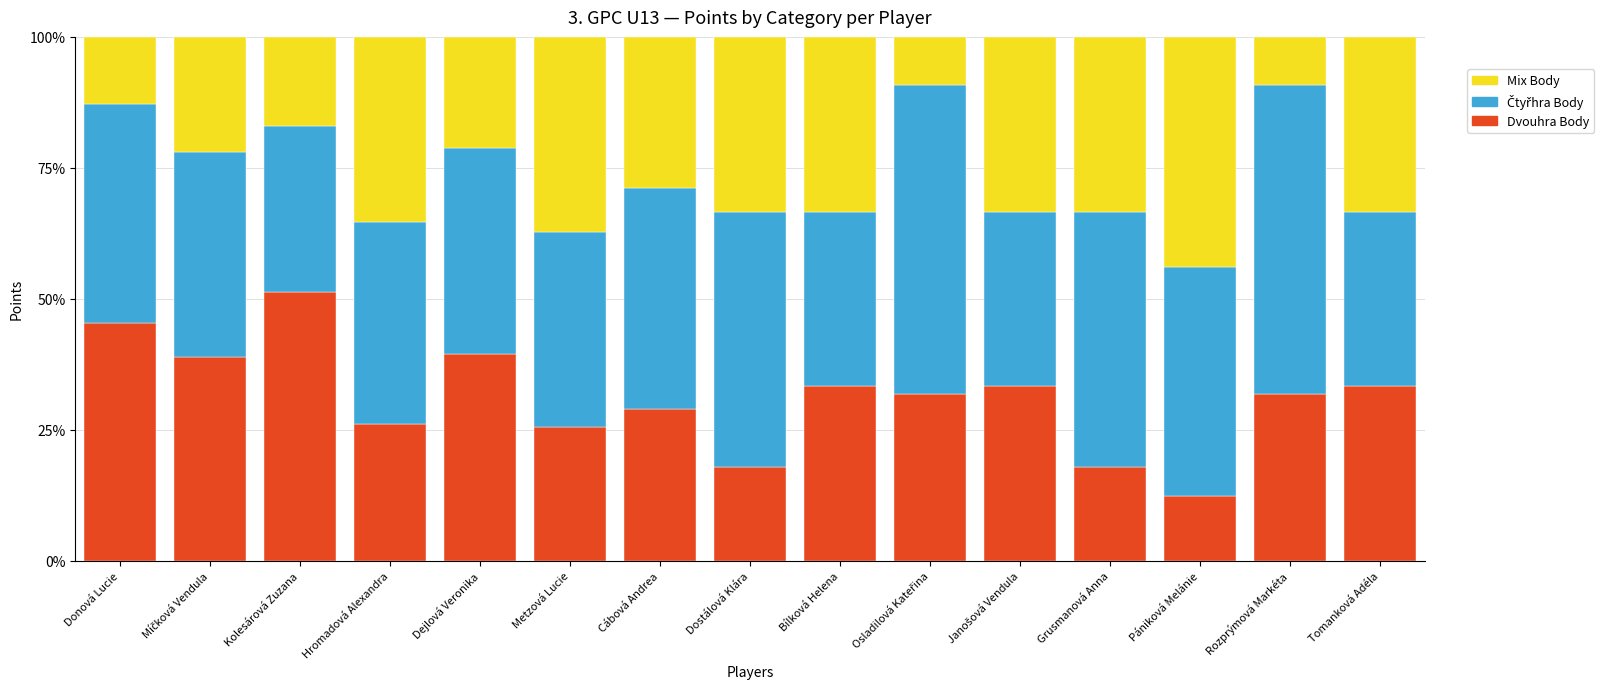

What is the total value across all series at Dejlová Veronika?

100.0